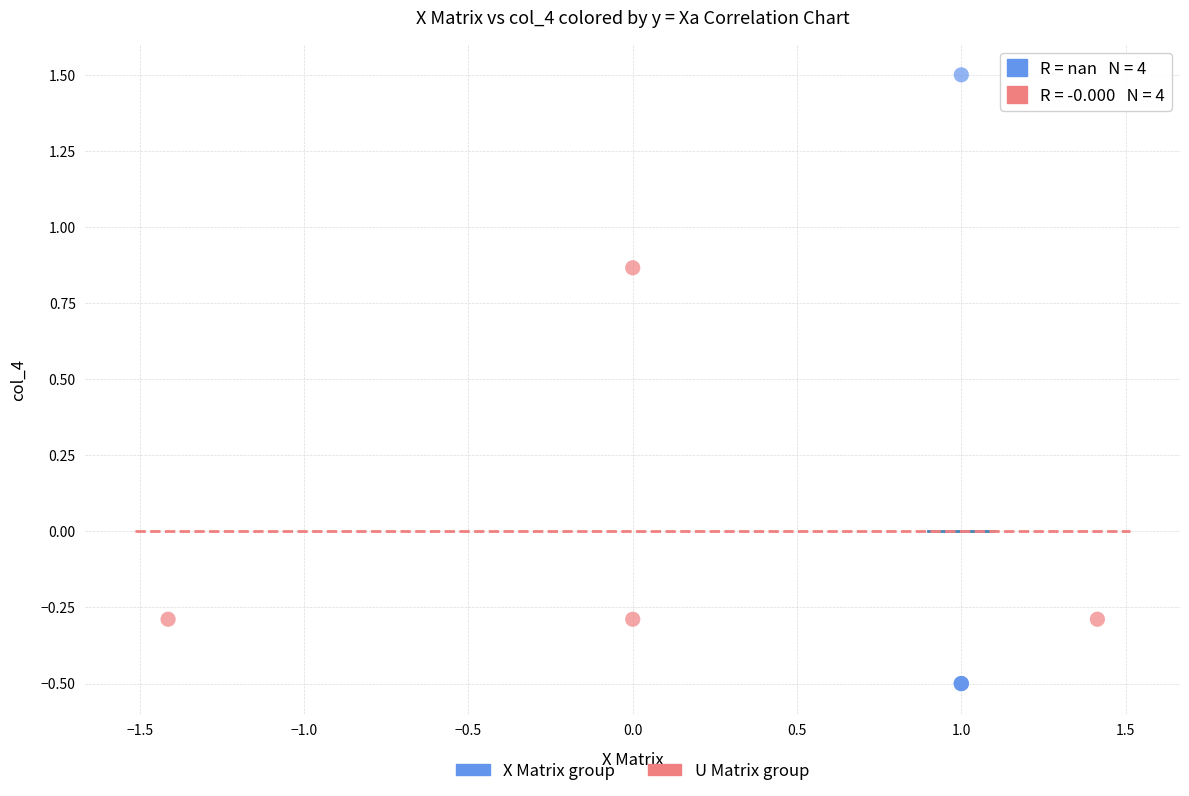

What are all the series names shown in the legend?

X Matrix group, U Matrix group